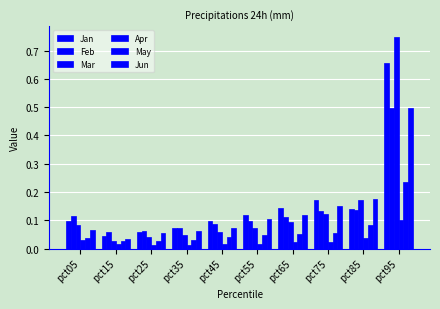

What is the average value of the Jun series?

0.1